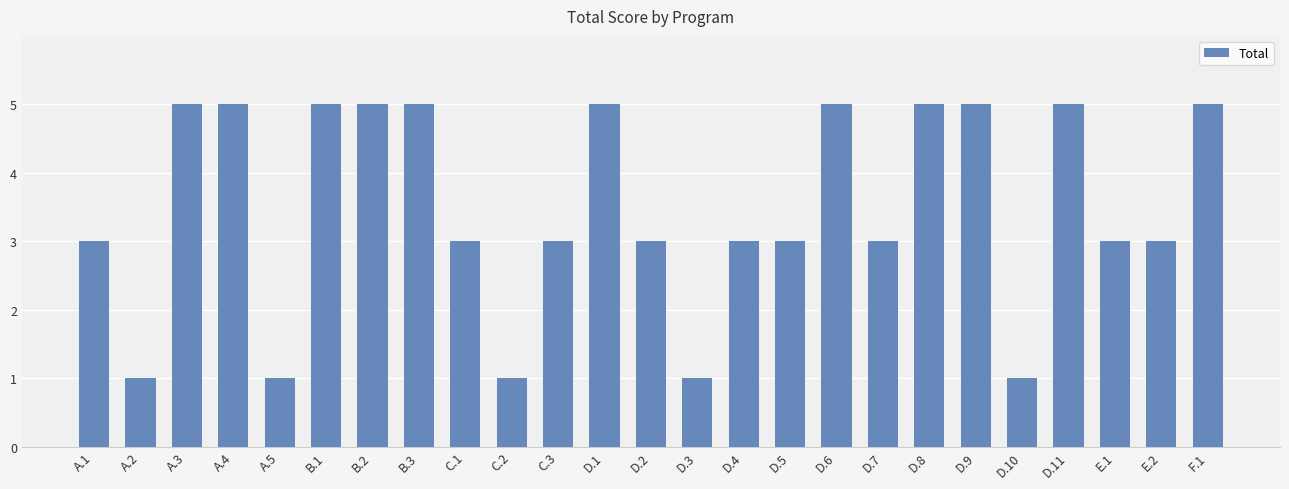

What is the difference between the values at B.2 and A.2?

4